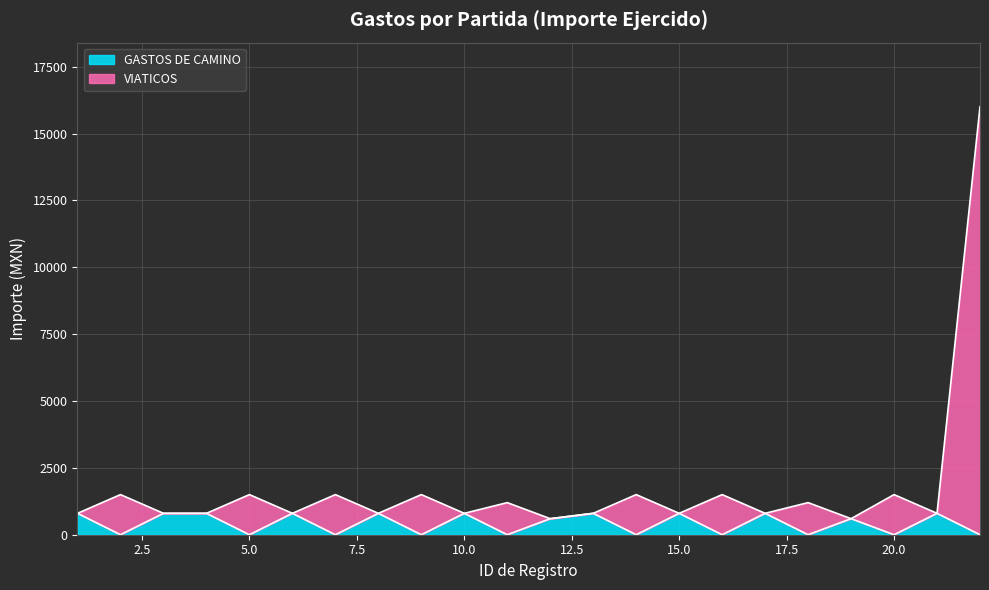

What is the difference between the maximum and minimum values in the GASTOS DE CAMINO series?

800